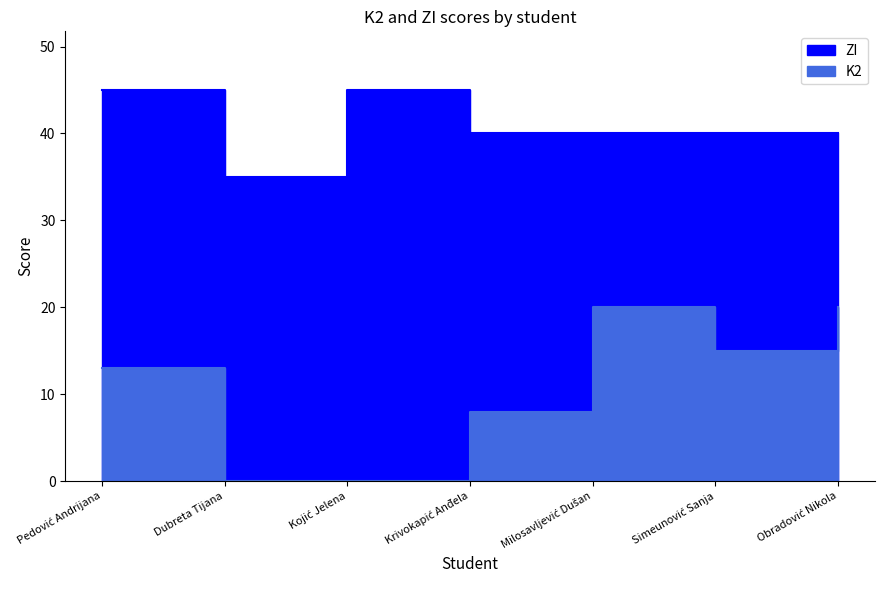

What is the sum of all K2 values?

76